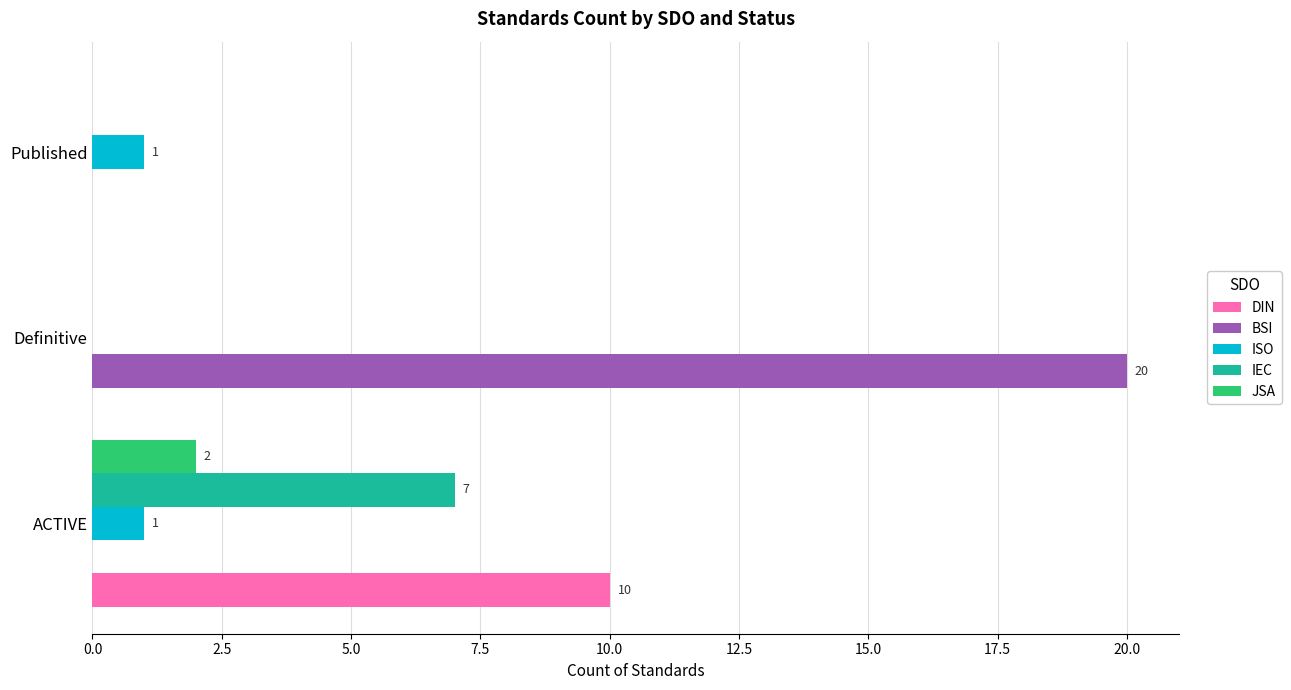

What is the average value of the BSI series?

7